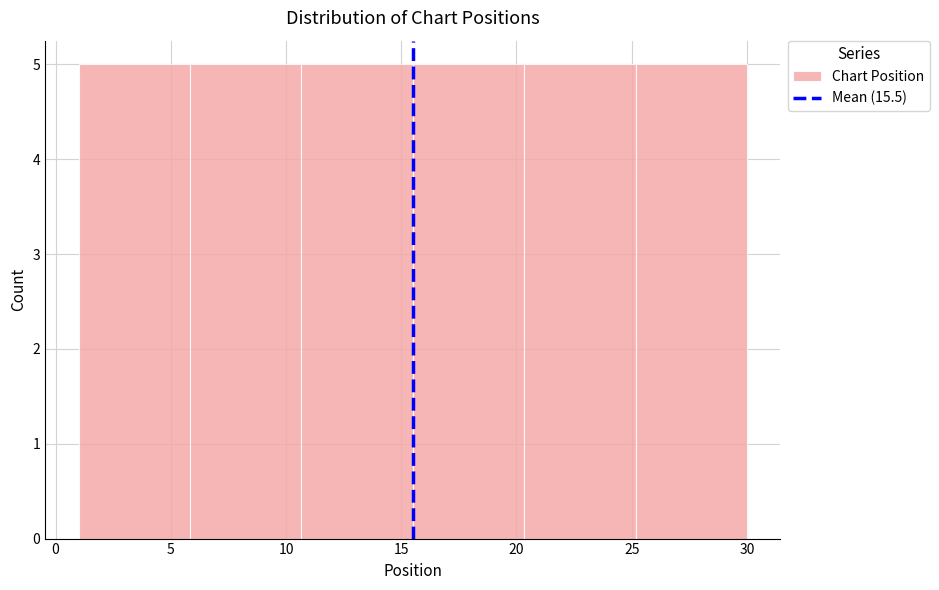

Reading left to right, list every bar in this chart as the range it spans on the x-axis followed by its height. Neither the bar edges nor the heights are printed on the chart, so give them approximately, as read against the axes.

1.0 to 6.0: 5
6.0 to 10.5: 5
10.5 to 15.5: 5
15.5 to 20.5: 5
20.5 to 25.0: 5
25.0 to 30.0: 5